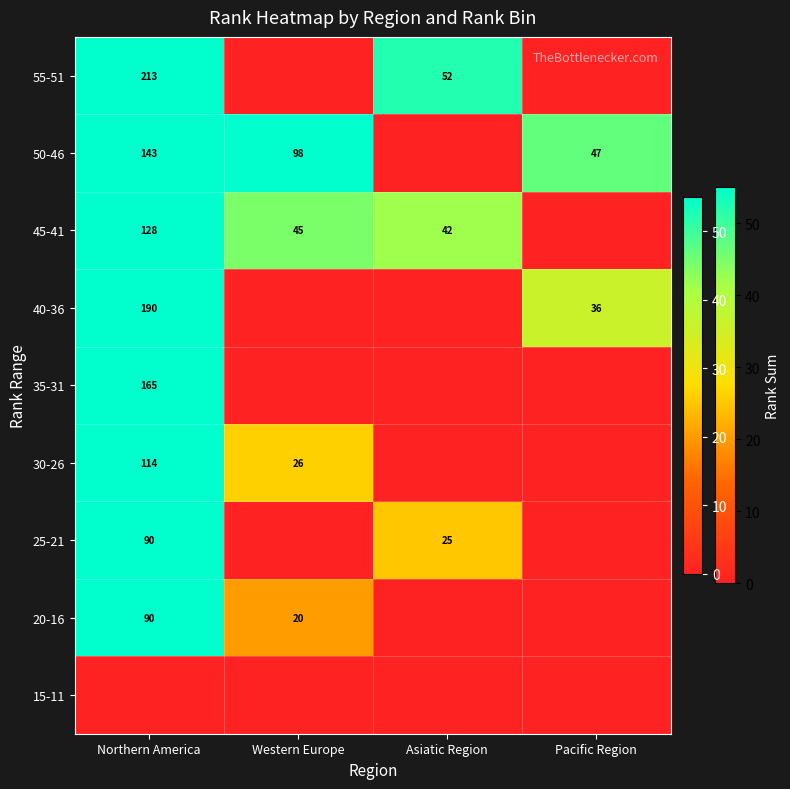

Is the value of 55-51 at Asiatic Region greater than the value of 35-31 at Northern America?

No